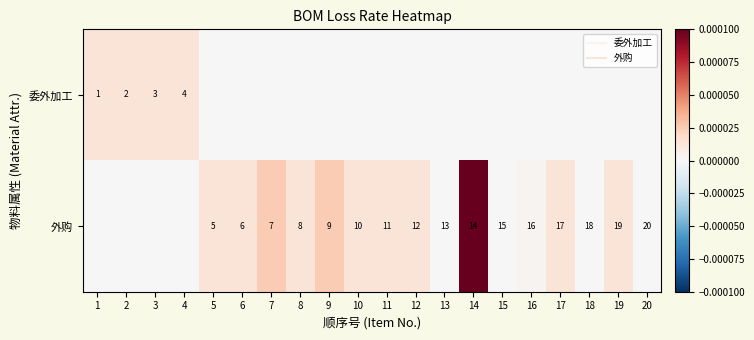

How many values in 外购 are above zero?

16